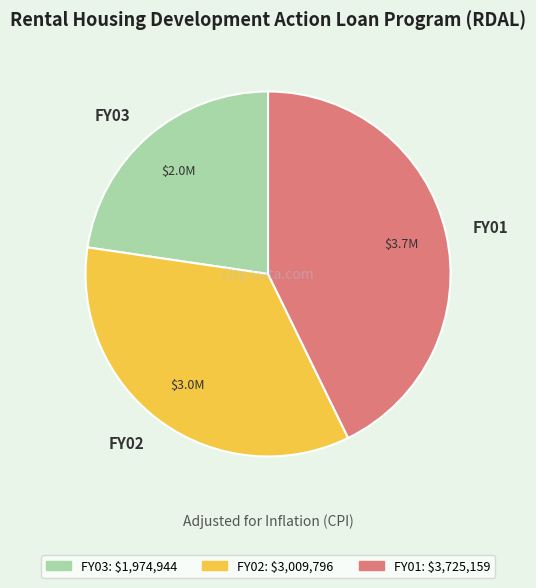

What is the smallest slice in the pie chart?

FY03